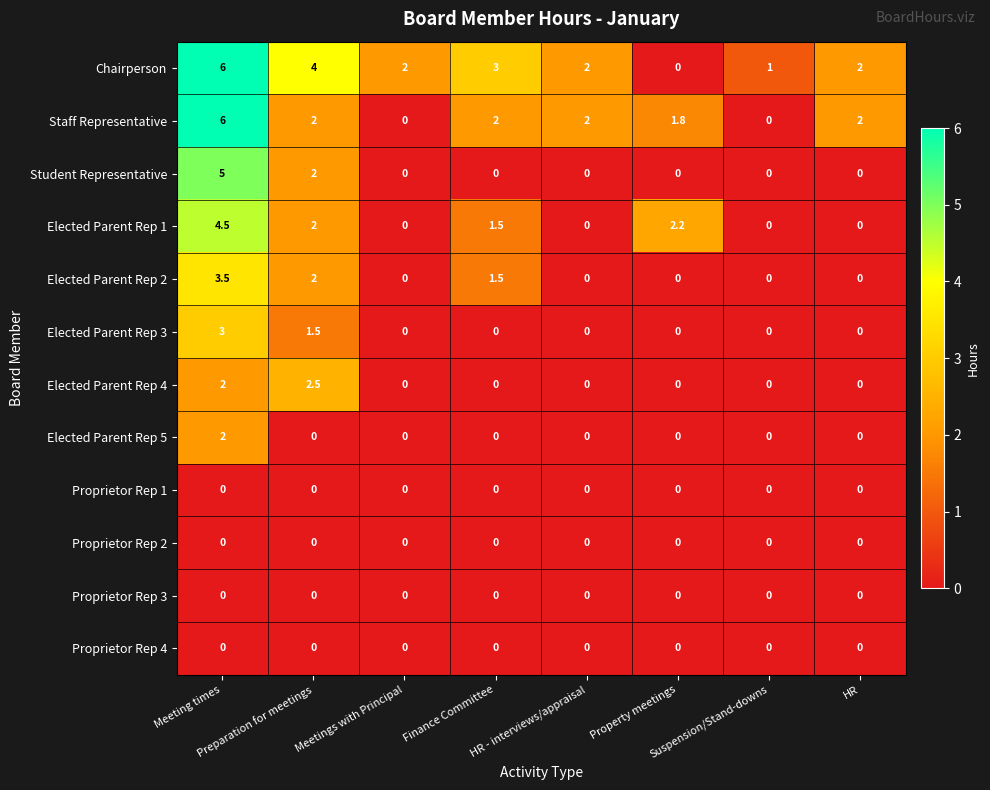

Which series has the largest total across all categories?

Chairperson